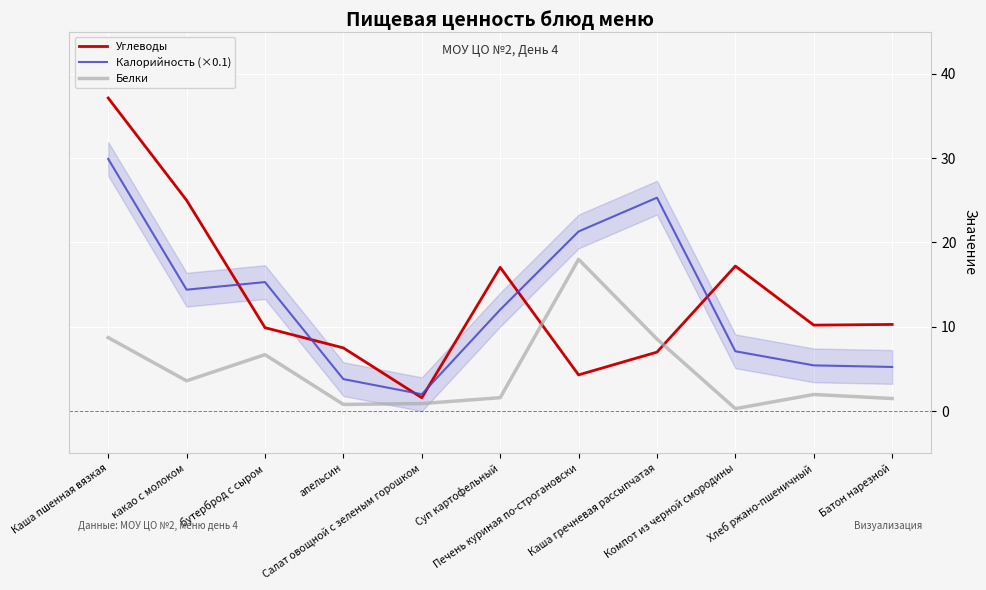

Which category has the lowest value across all series?

Компот из черной смородины